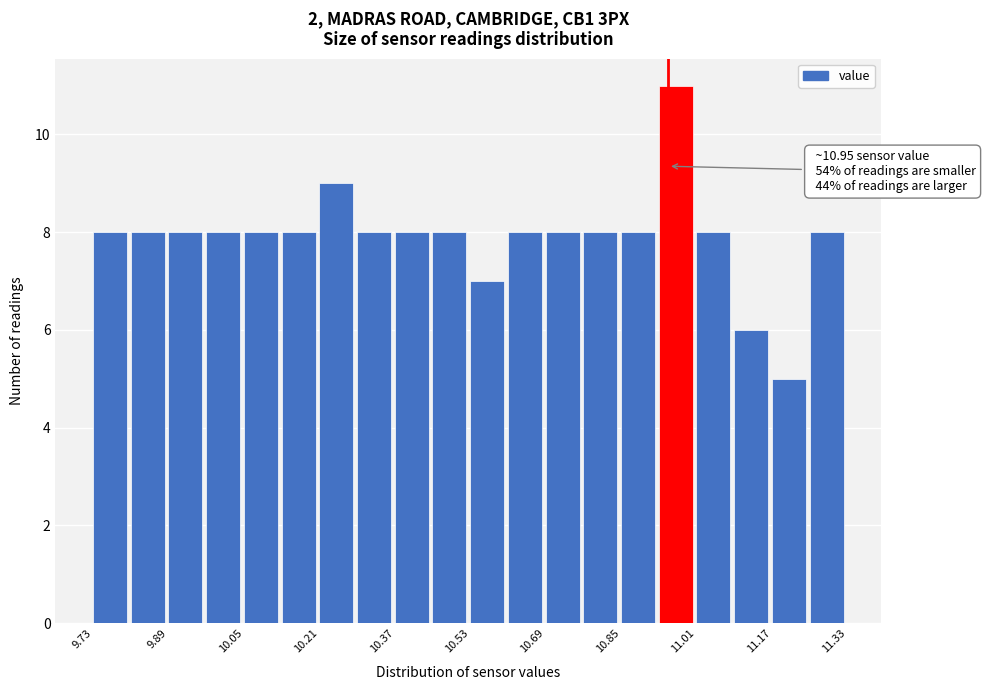

Which range on the x-axis has the tallest bar?

10.93 to 11.01